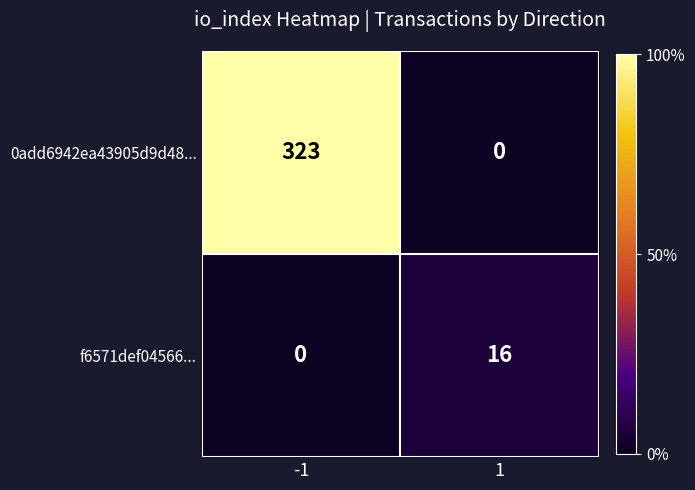

Which series has the largest range (max minus min)?

0add6942ea43905d9d48...